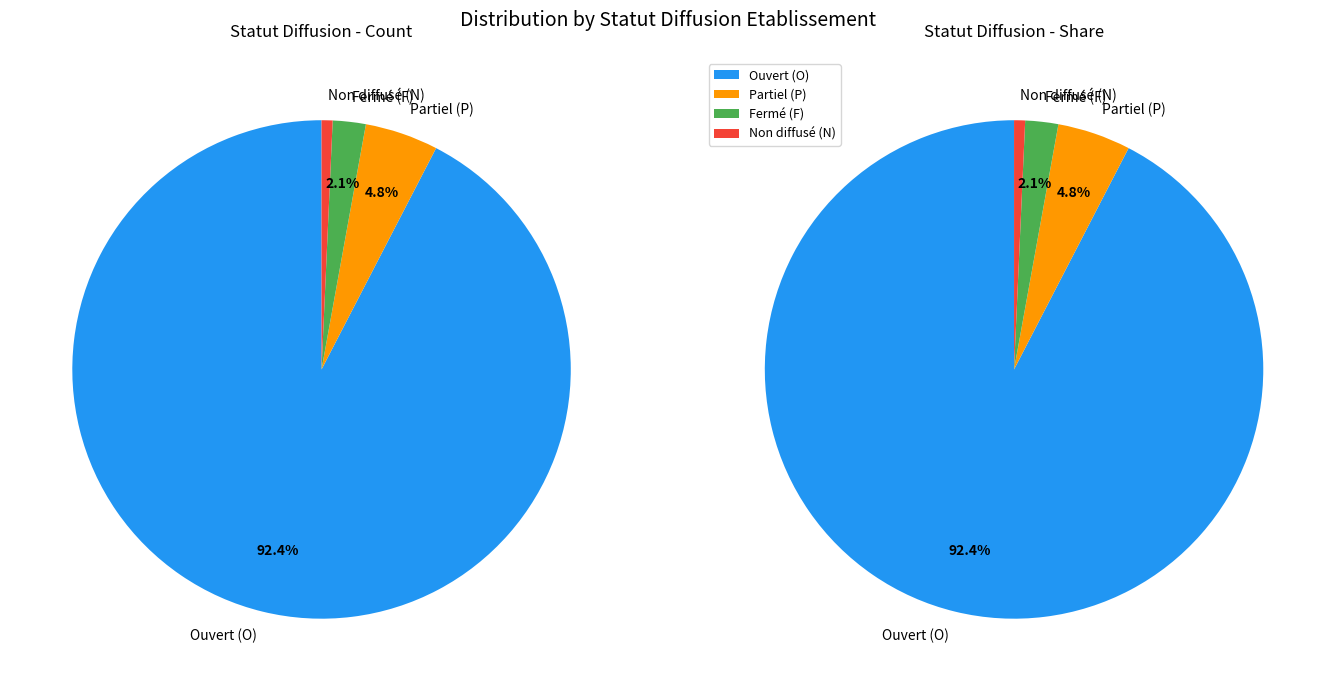

What percentage is the F slice, to the nearest percent?

2%